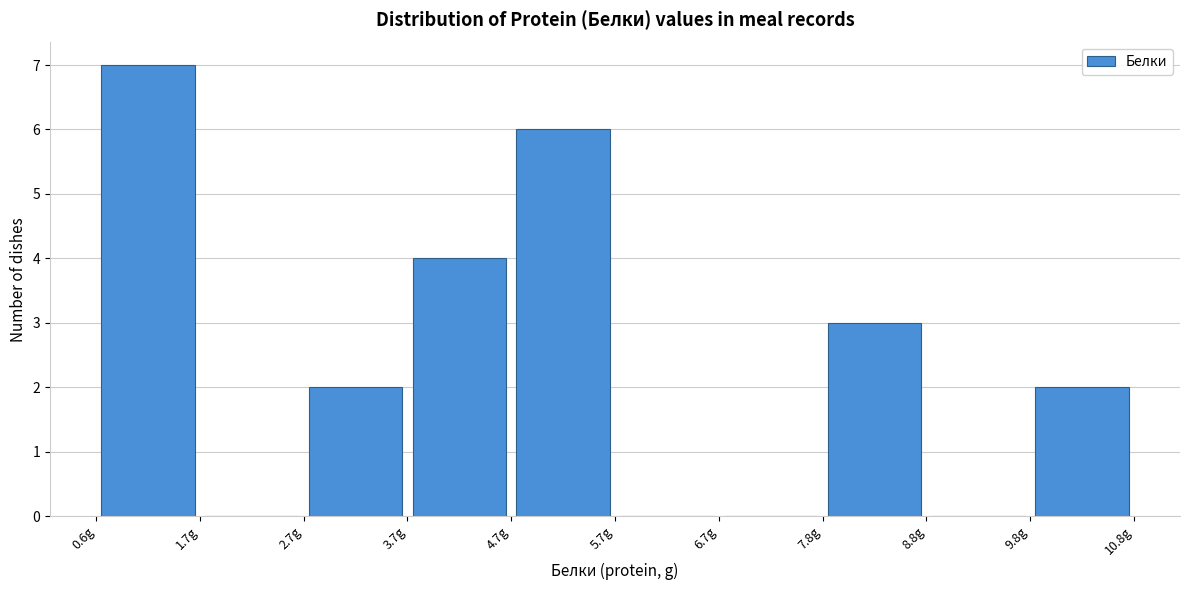

What is the height of the bar covering 4.8 to 5.8 on the x-axis? Neither the bar edges nor the heights are printed on the chart, so give them approximately, as read against the axes.

6